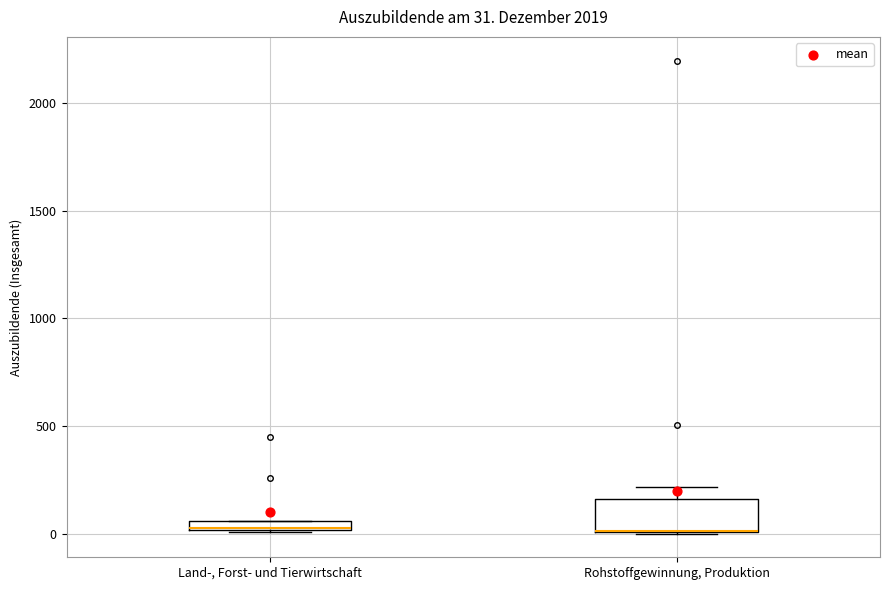

Comparing the boxes themselves (not the whiskers), which one is the tallest?

Rohstoffgewinnung, Produktion